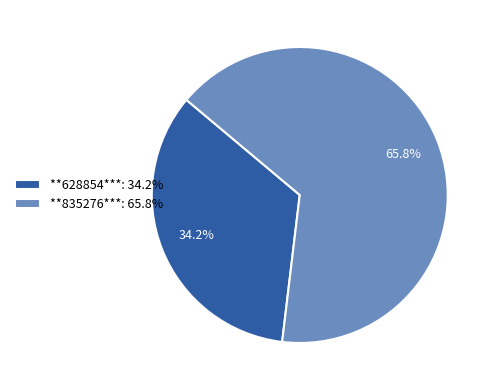

What is the total percentage of **835276*** and **628854***?

100.0%